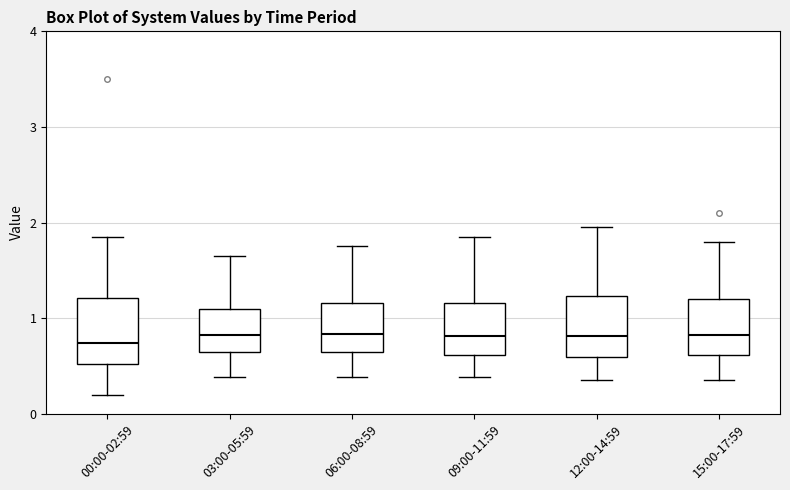

Reading left to right, read every box against the y-axis: the position of its median line, the range the box covers, and the ends of its whiskers. The values are not printed on the chart, so give them approximately, as read against the axis.

00:00-02:59: median 0.7, box 0.5 to 1.2, whiskers 0.2 to 1.9
03:00-05:59: median 0.8, box 0.6 to 1.1, whiskers 0.4 to 1.7
06:00-08:59: median 0.8, box 0.6 to 1.2, whiskers 0.4 to 1.8
09:00-11:59: median 0.8, box 0.6 to 1.2, whiskers 0.4 to 1.9
12:00-14:59: median 0.8, box 0.6 to 1.2, whiskers 0.4 to 2.0
15:00-17:59: median 0.8, box 0.6 to 1.2, whiskers 0.4 to 1.8